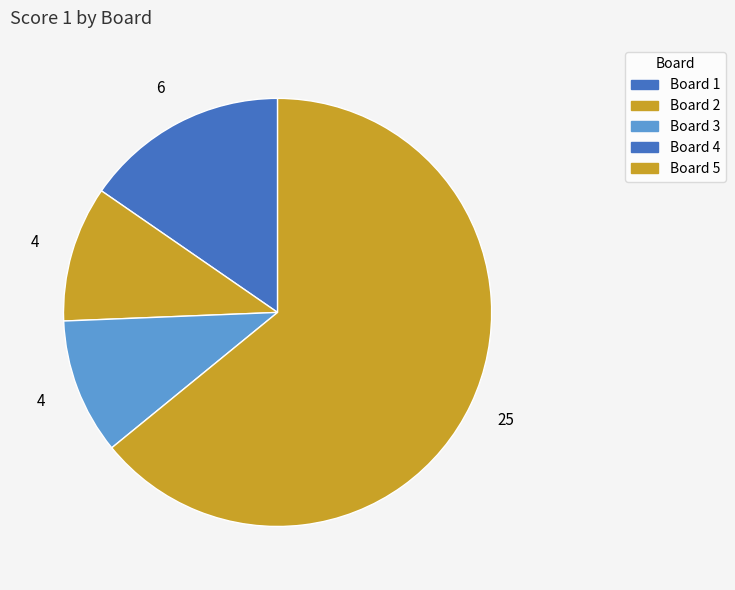

How many segments does this pie chart have?

4